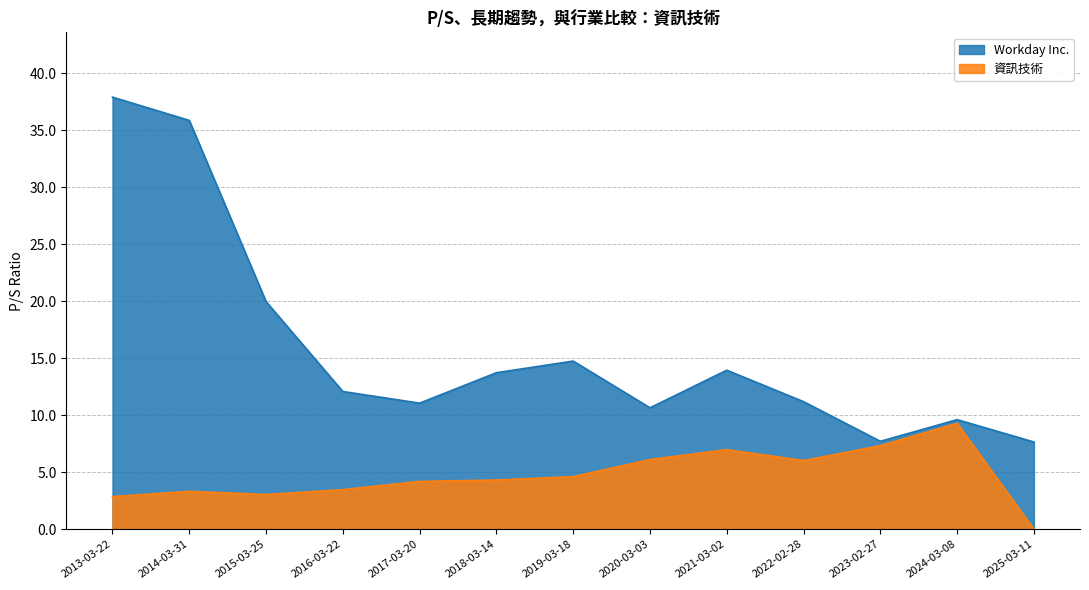

True or false: 資訊技術 and Workday Inc. intersect in this chart.

False